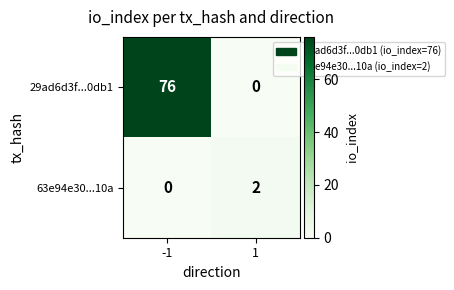

Is the value of 63e94e30...10a at -1 greater than the value of 29ad6d3f...0db1 at -1?

No